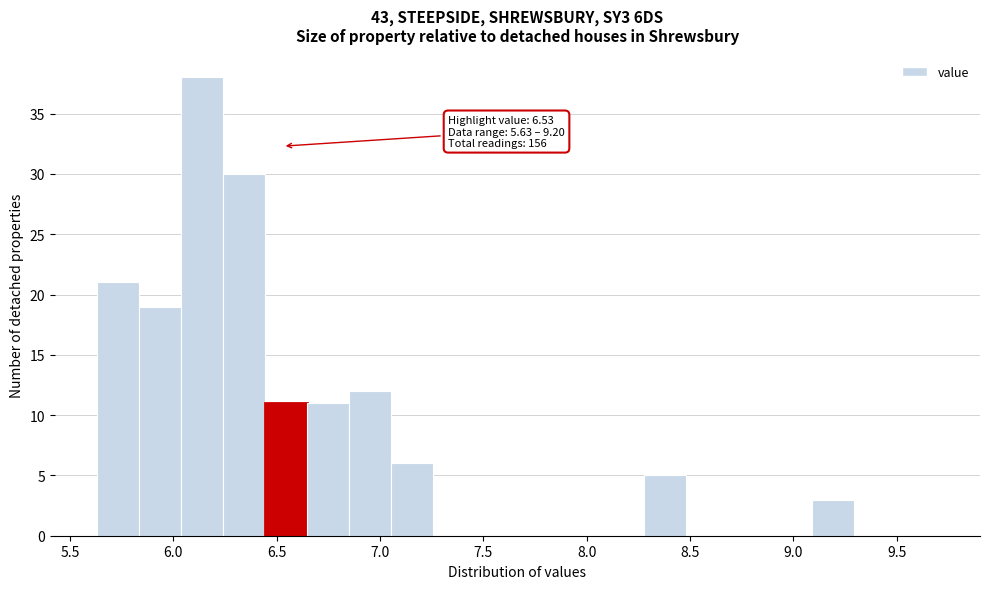

Over which range of the x-axis is the bar tallest?

6.05 to 6.25